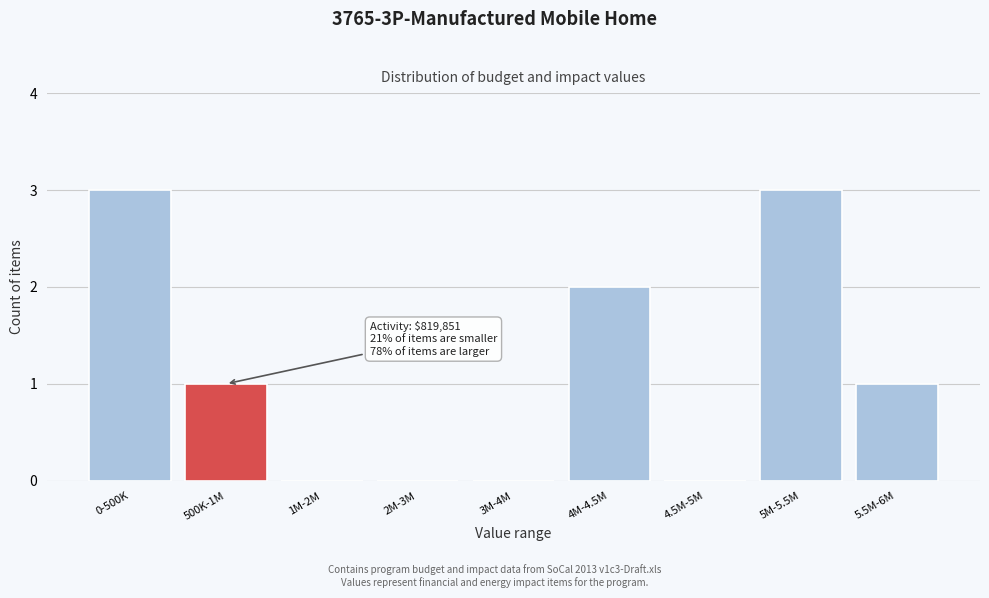

The chart shows a value of 1 at 2M-3M. True or false?

False